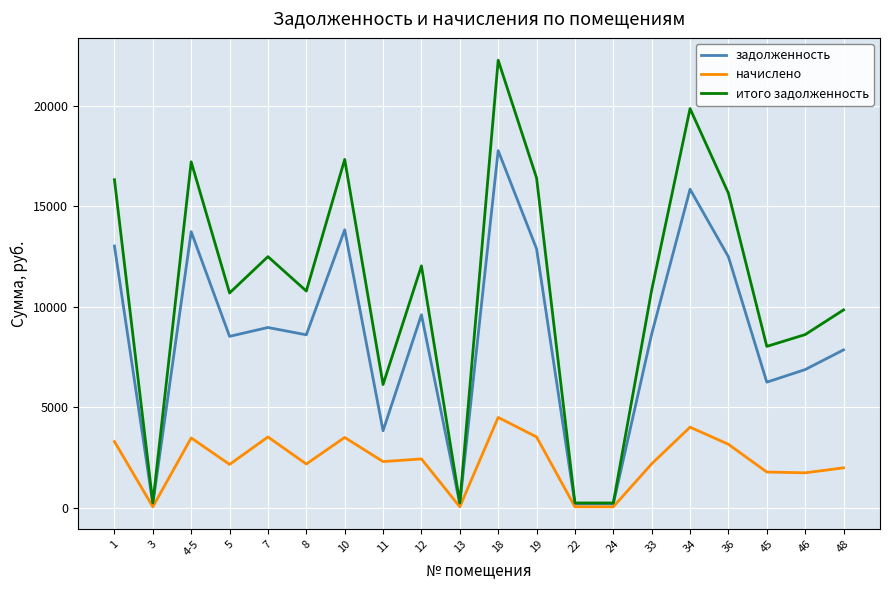

What is the difference between the highest and lowest values at 46?

6873.6